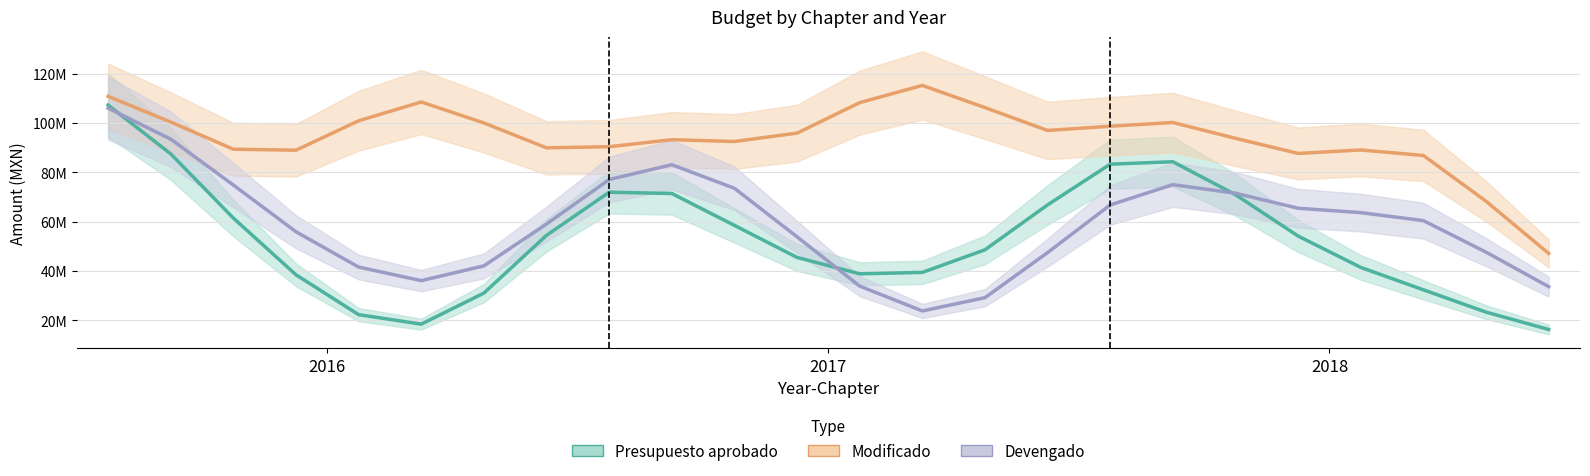

What value does the Presupuesto aprobado series have at 7?

54533518.1